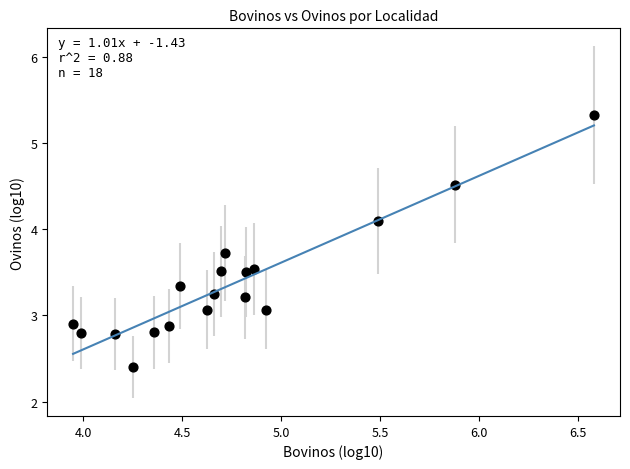

What is the range of Y values (max minus min)?

2.9